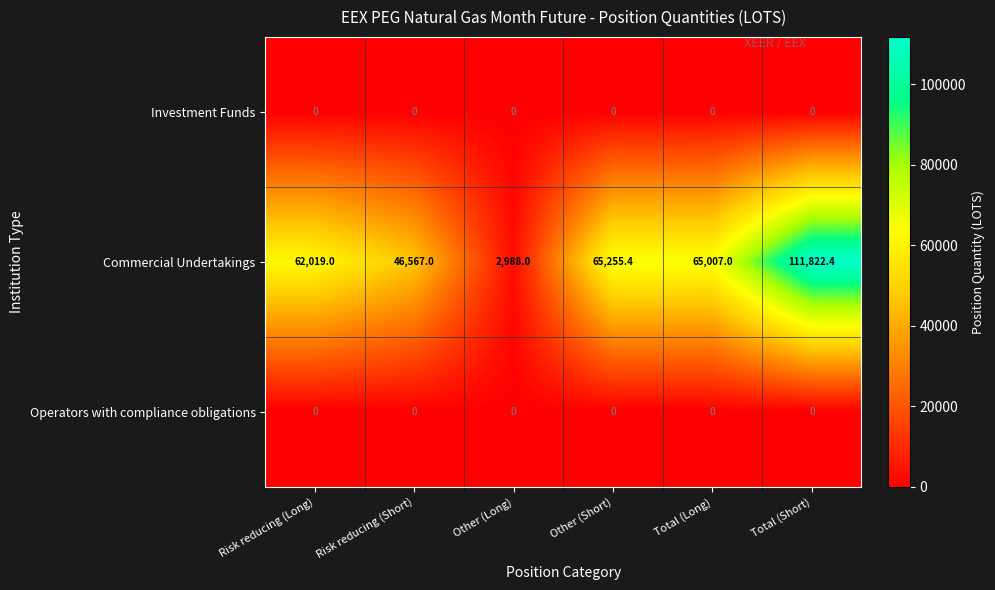

List the labels in order of Commercial Undertakings value, smallest first.

Other (Long), Risk reducing (Short), Risk reducing (Long), Total (Long), Other (Short), Total (Short)